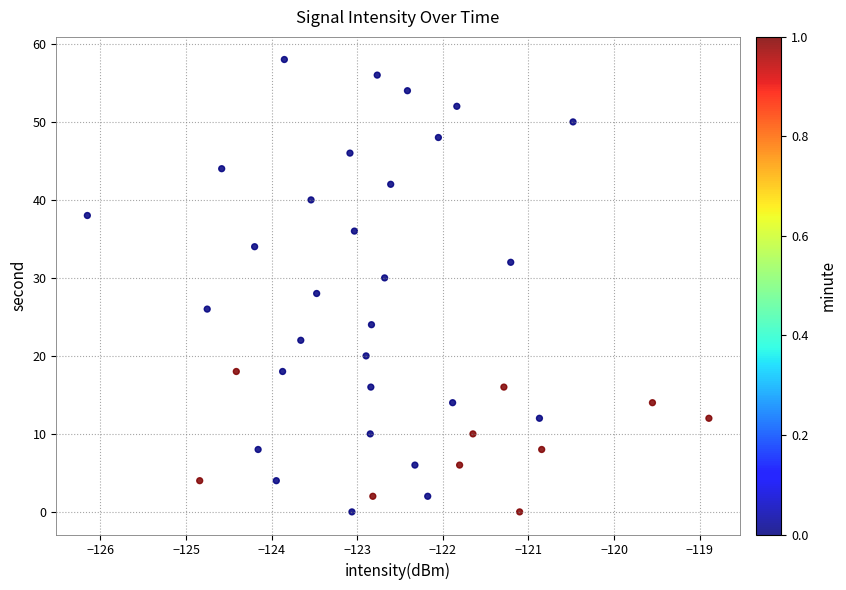

What is the range of Y values (max minus min)?

58